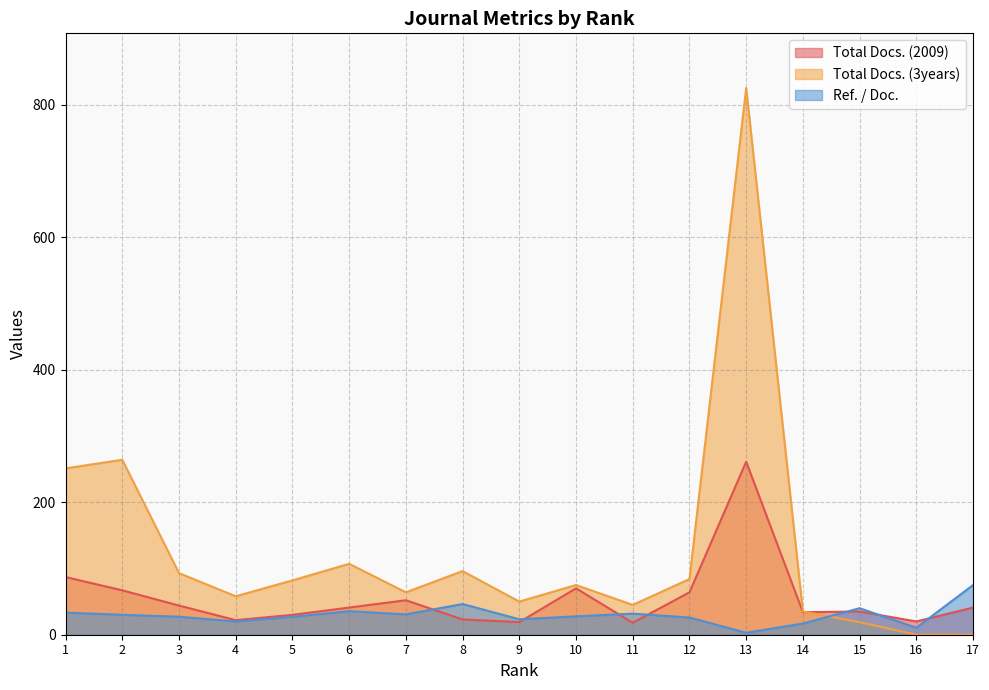

Count the number of categories in the chart.

17